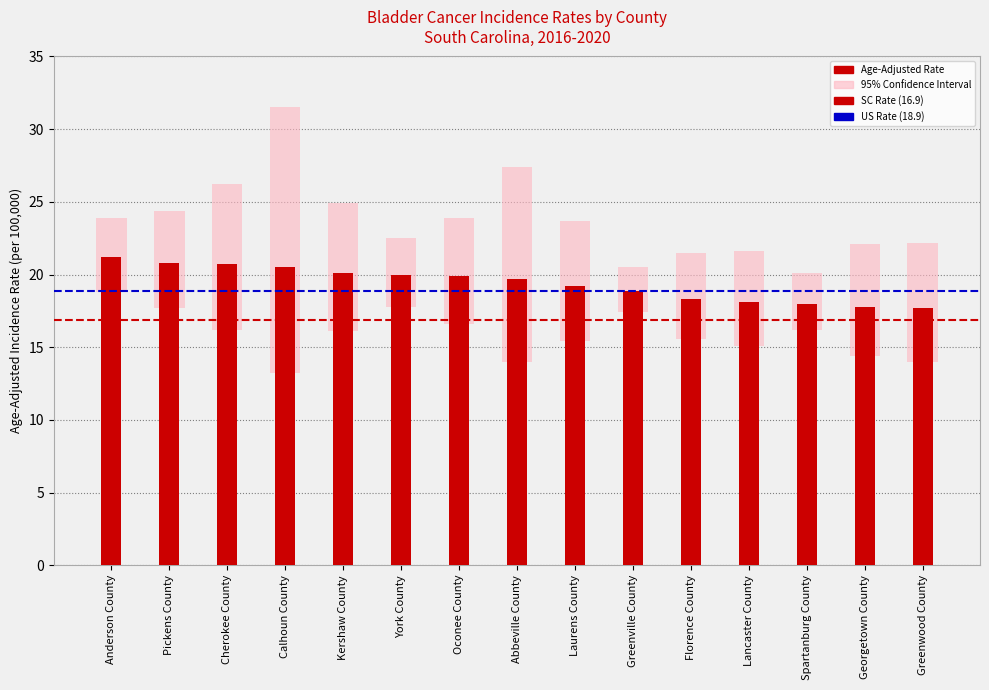

Is it true that the value at Florence County is 18.3?

True